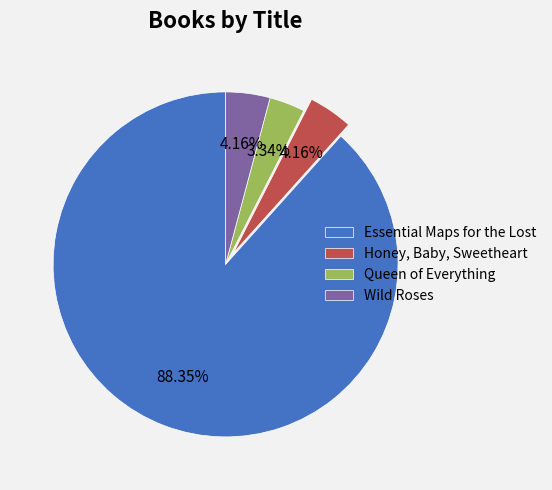

What percentage is NOT represented by Queen of Everything?

96.7%